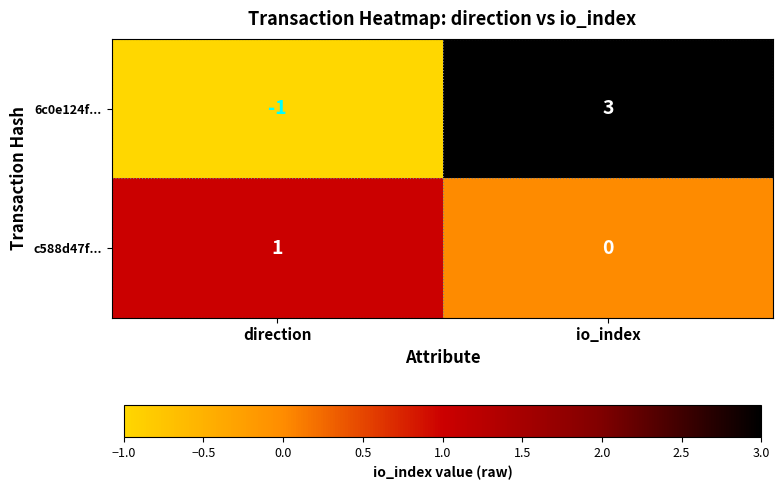

What is the greatest value displayed?

3